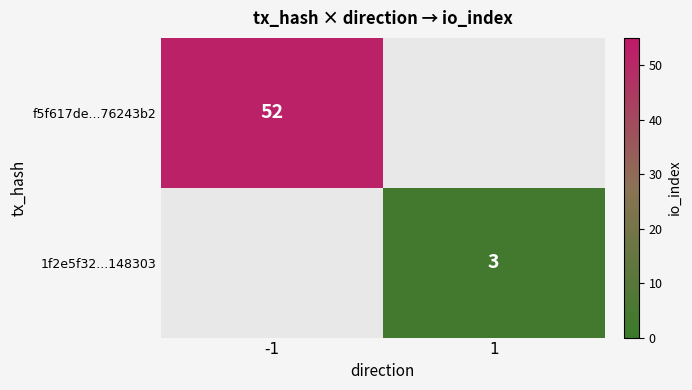

The value of 1f2e5f32...148303 at 1 is 3. True or false?

True